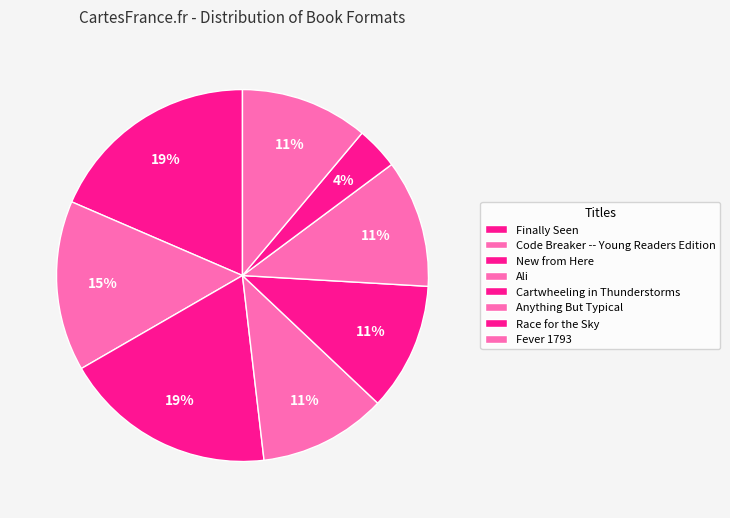

Which slice is the largest?

Finally Seen